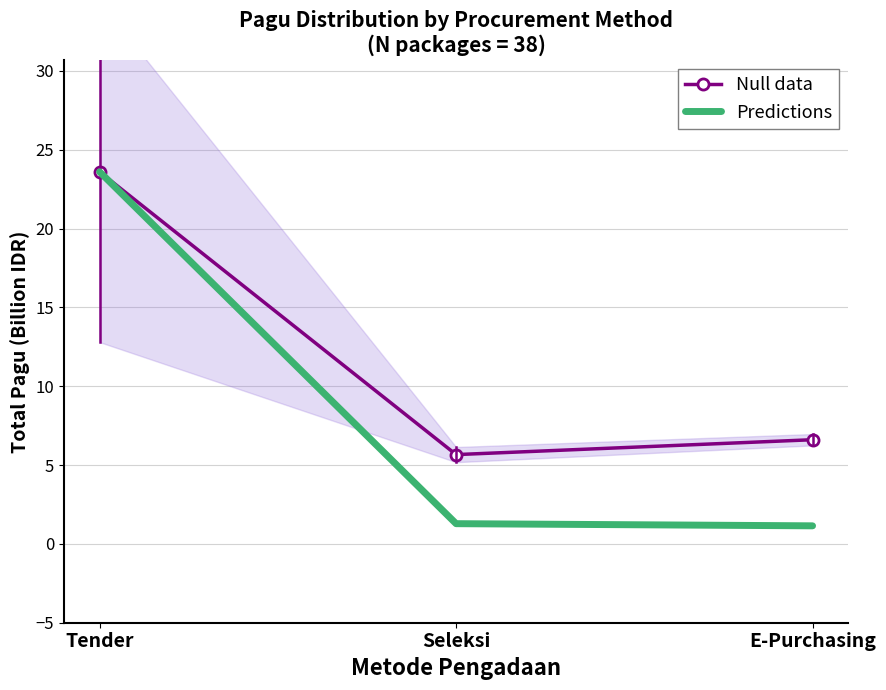

At how many categories does at least one series exceed 4?

3